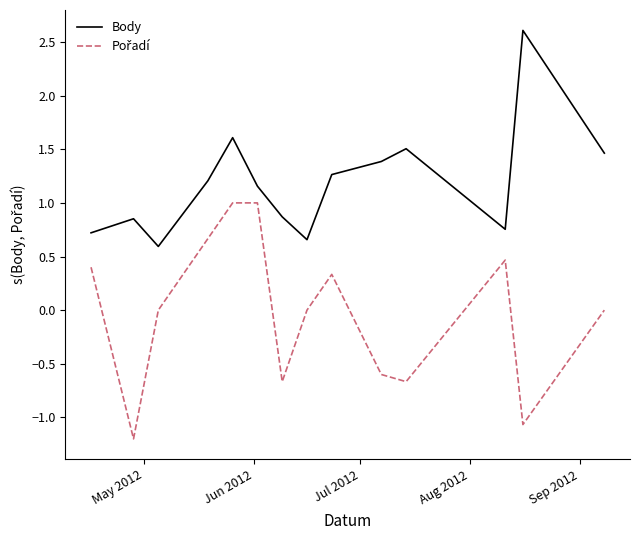

What is the smallest value displayed?

-1.2